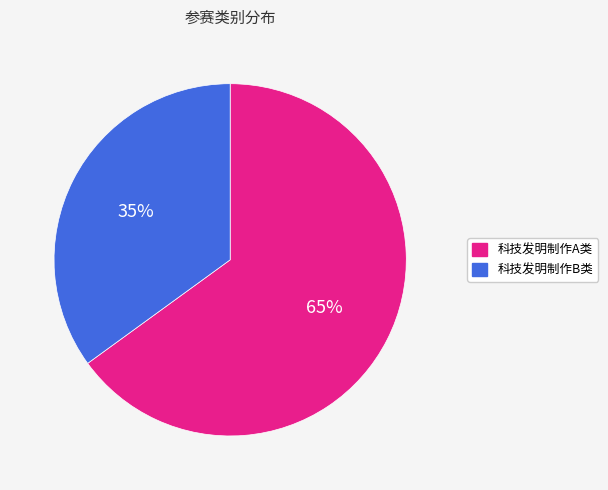

How many slices are in this pie chart?

2